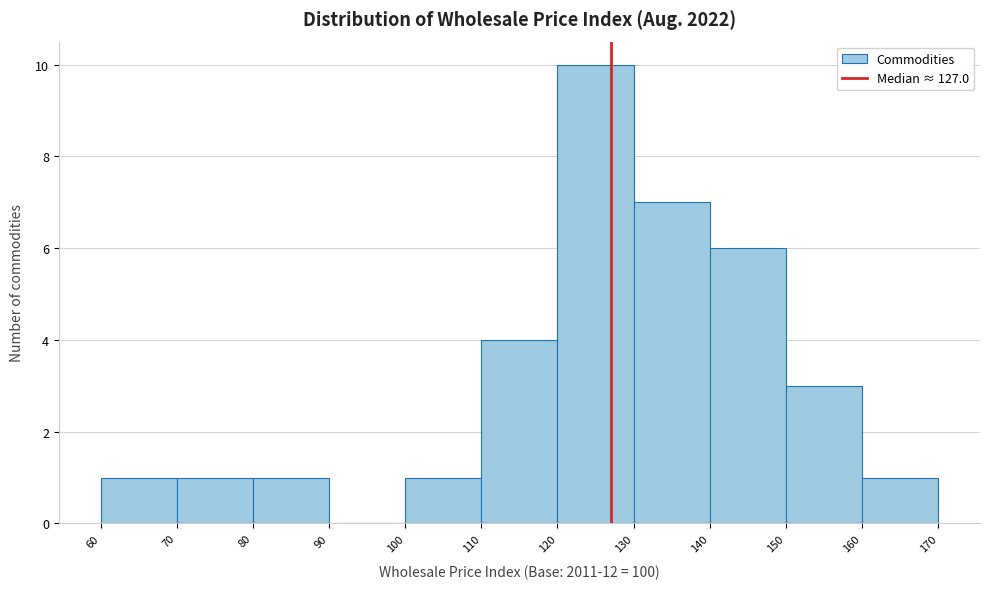

How tall is the bar that spans 60 to 70 on the x-axis? The values are not printed on the chart, so give them approximately, as read against the axis.

1